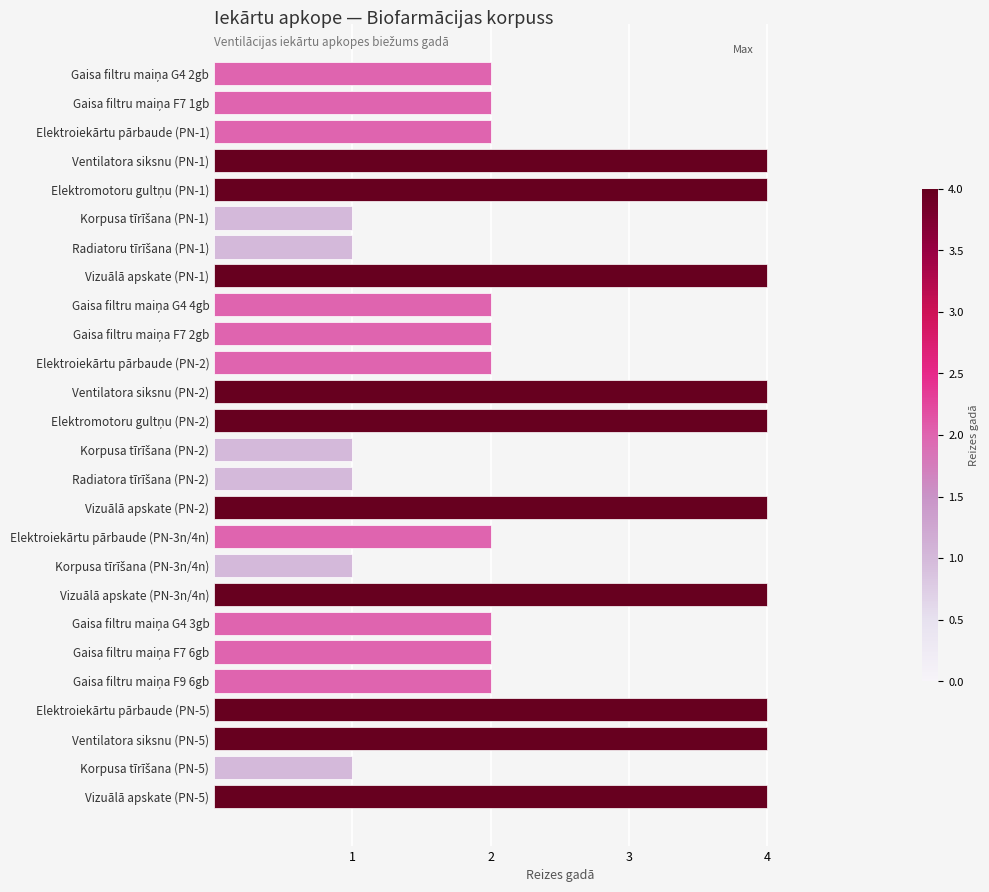

What is the difference between the second highest and minimum values?

3